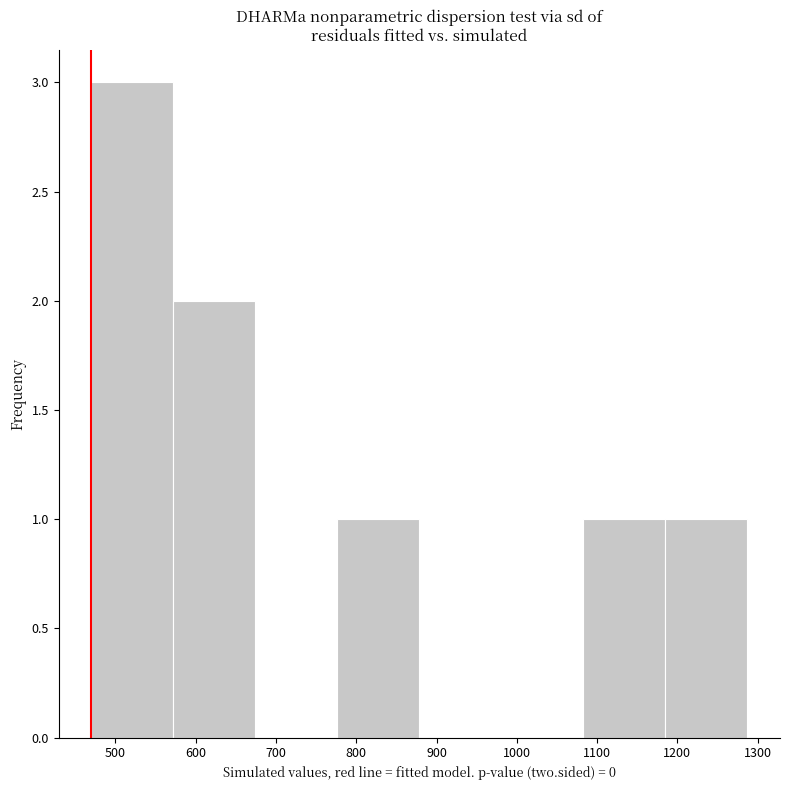

Reading left to right, list every bar in this chart as the range it spans on the x-axis followed by its height. Neither the bar edges nor the heights are printed on the chart, so give them approximately, as read against the axes.

470 to 570: 3
570 to 670: 2
670 to 780: 0
780 to 880: 1
880 to 980: 0
980 to 1080: 0
1080 to 1180: 1
1180 to 1290: 1